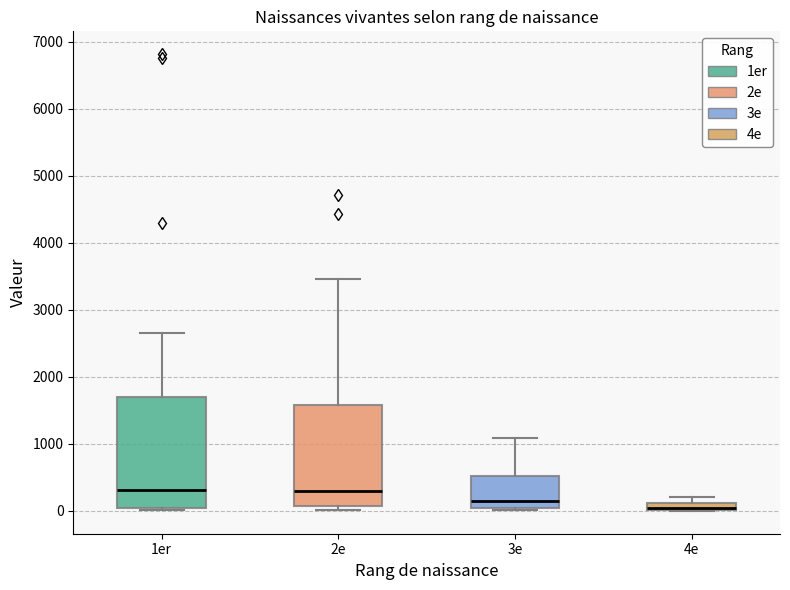

Where does the median line of the box for 2e sit on the y-axis? The values are not printed on the chart, so give them approximately, as read against the axis.

300